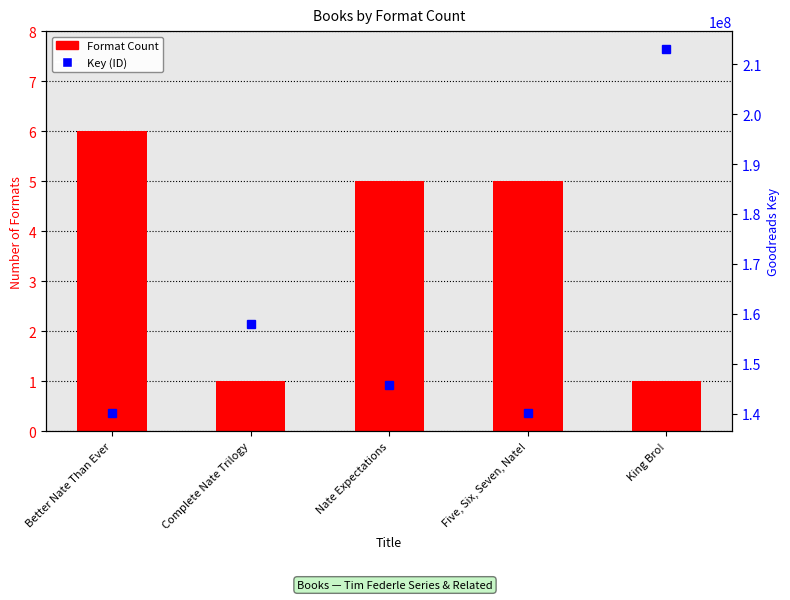

Which category has the highest value across all series?

King Bro!